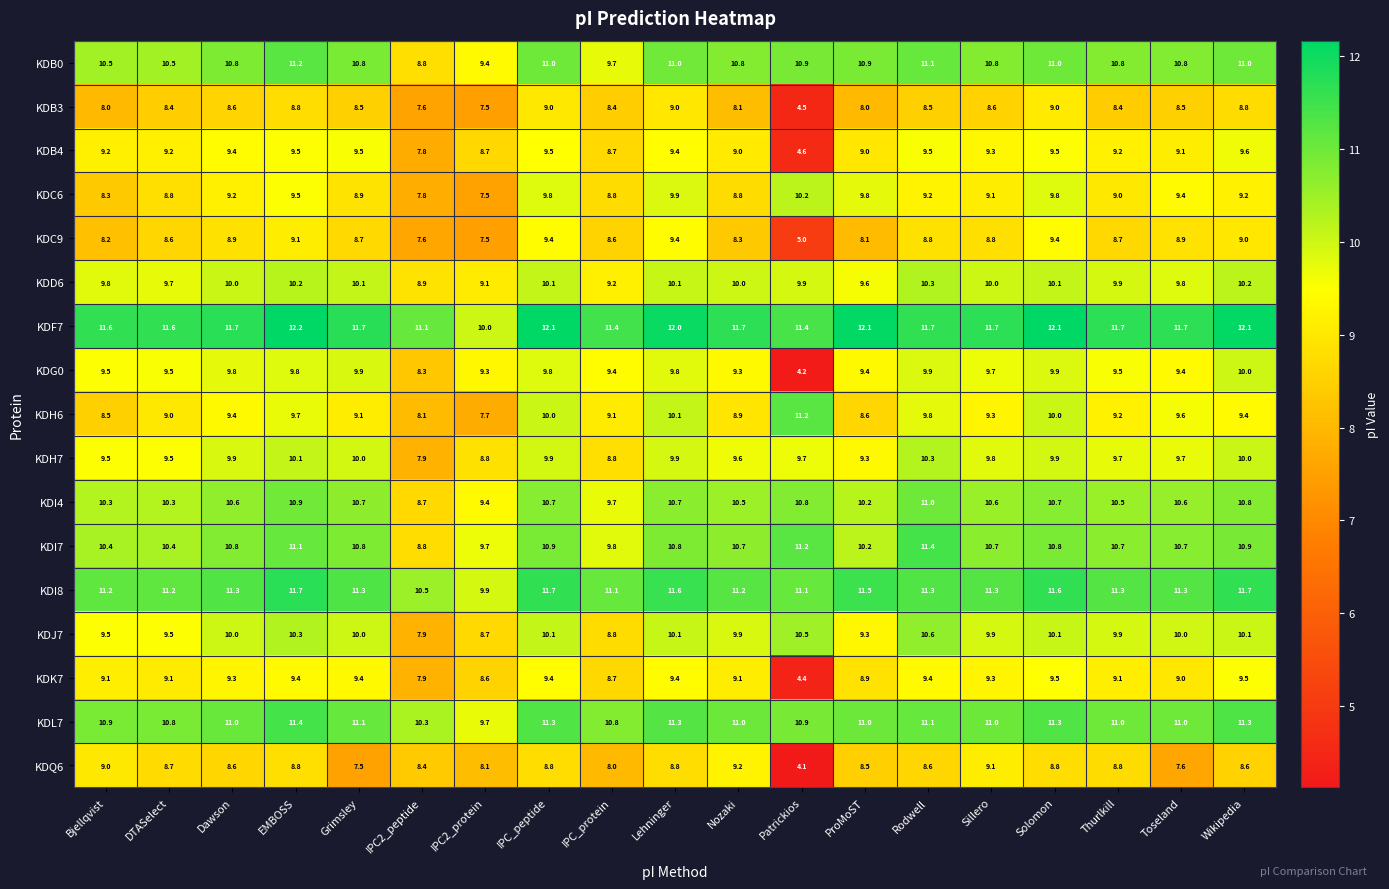

At which category is the sum across all series the highest?

EMBOSS